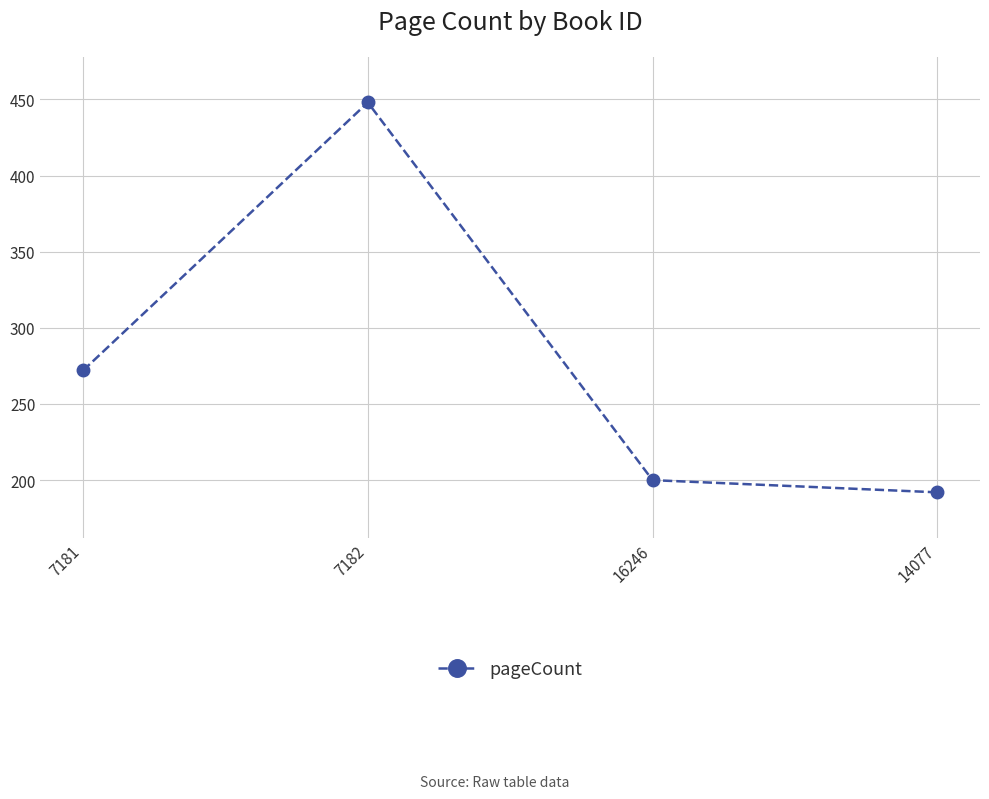

Is it true that the value at 7182 is 689?

False